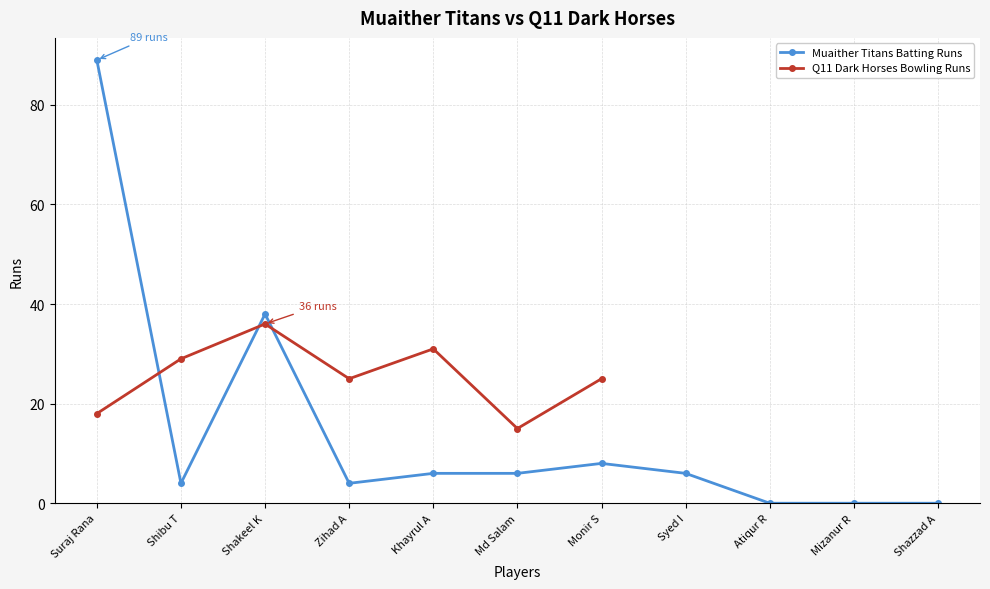

How many data points are less than 6?

5